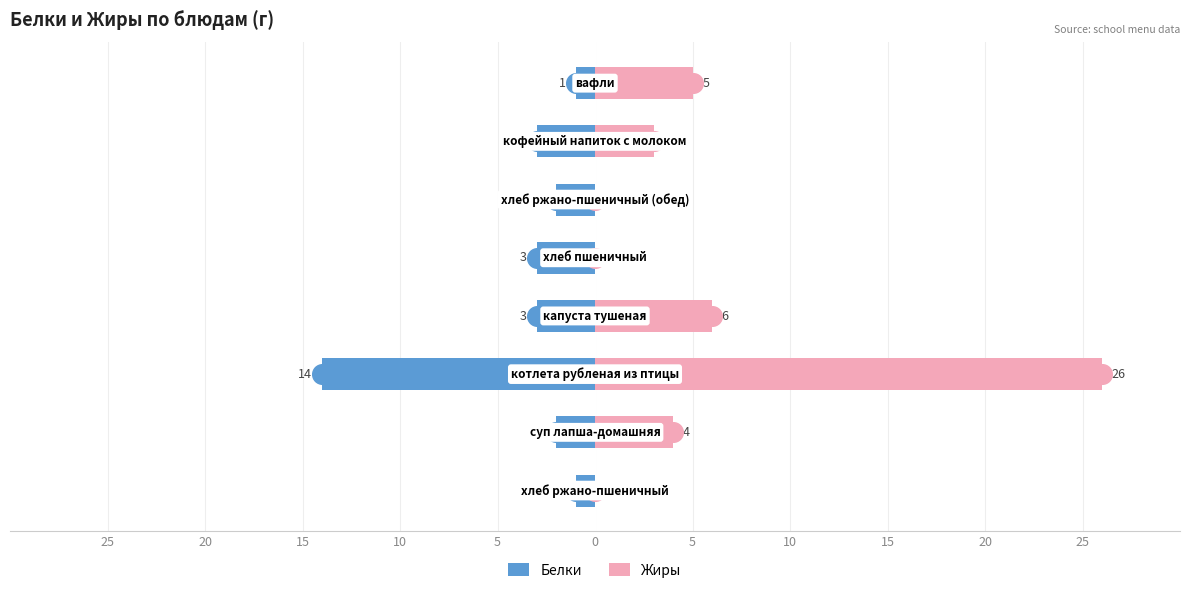

At how many categories does at least one series exceed 15?

1